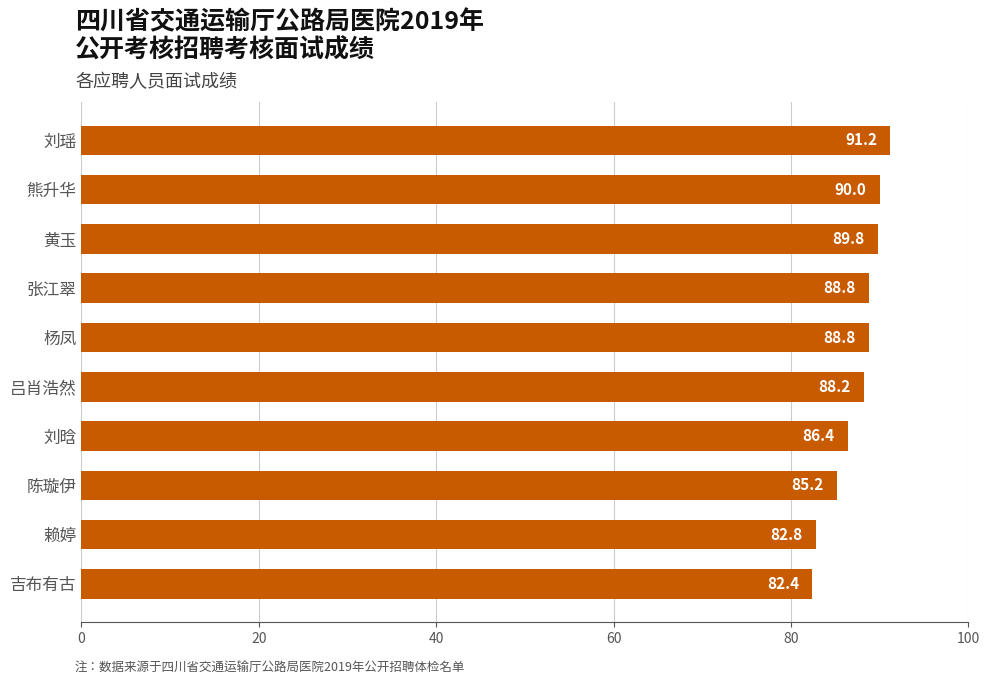

What is the difference between the maximum and minimum values?

8.8